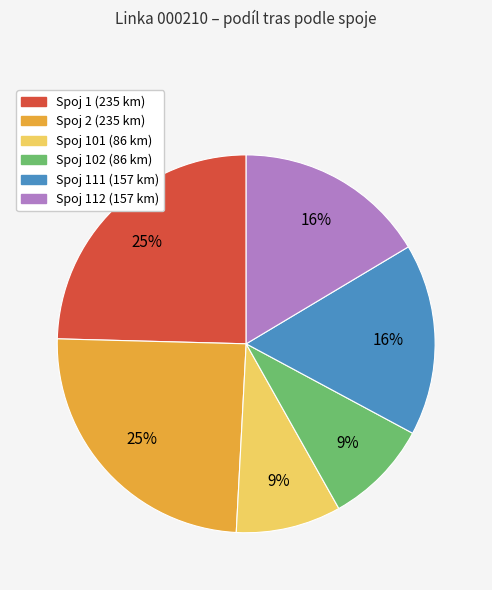

To the nearest percent, what is the average slice percentage?

17%